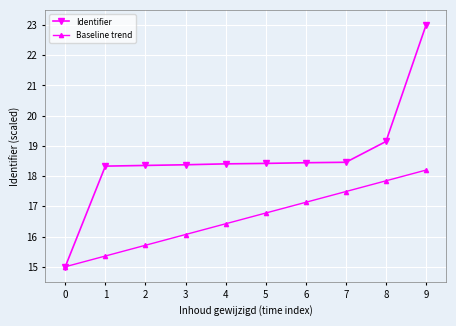

How many series are shown in this chart?

2